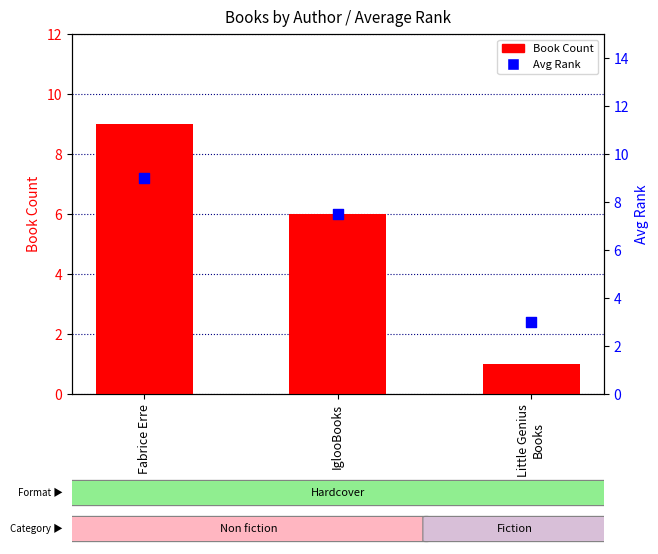

Which series reaches the minimum Y coordinate?

Book Count